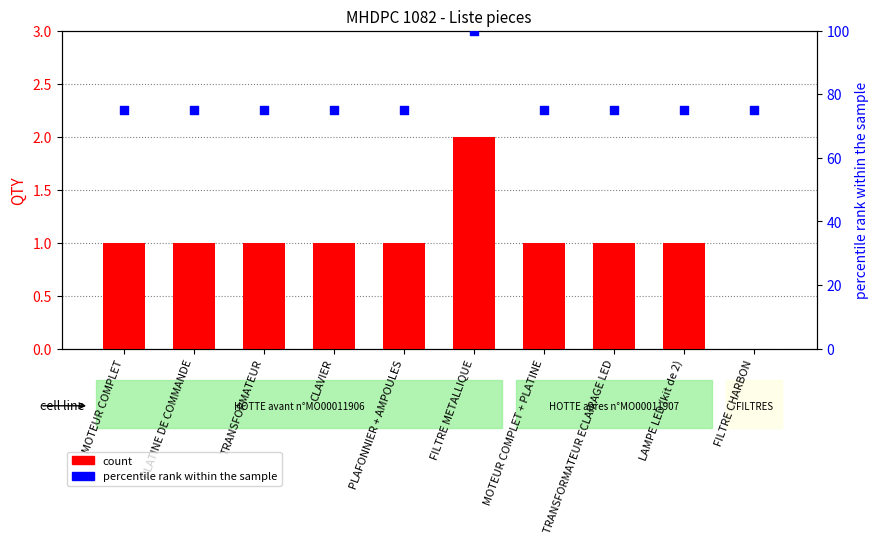

At how many categories does at least one series exceed 91?

1